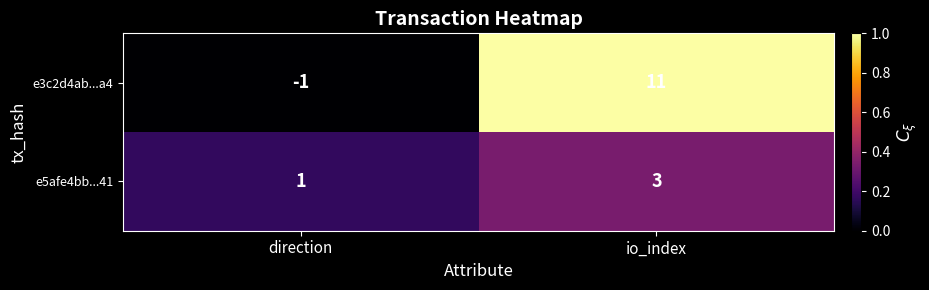

How many categories are shown in the chart?

2